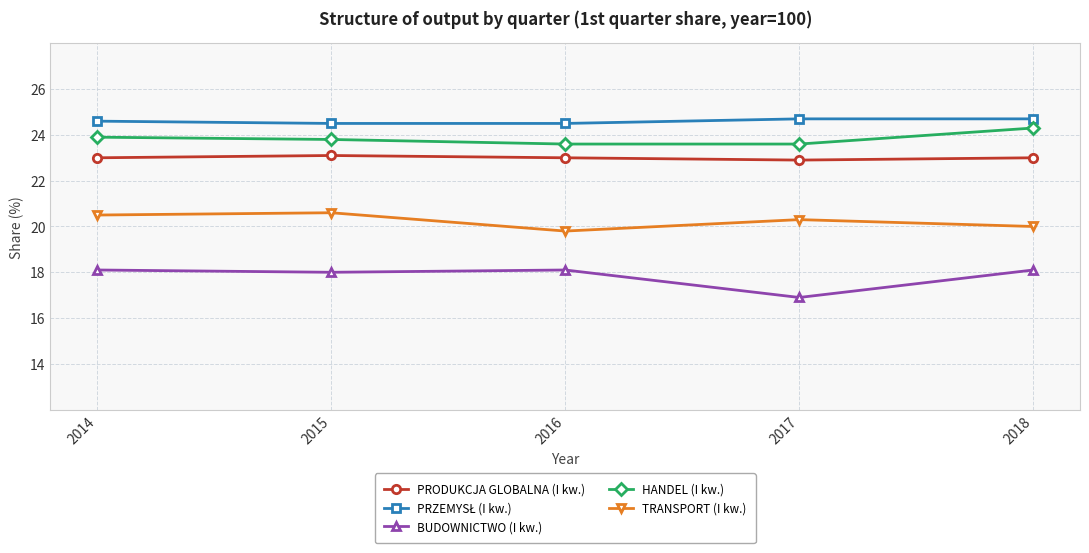

What is the value of the TRANSPORT (I kw.) point at the 2nd from the left?

20.6